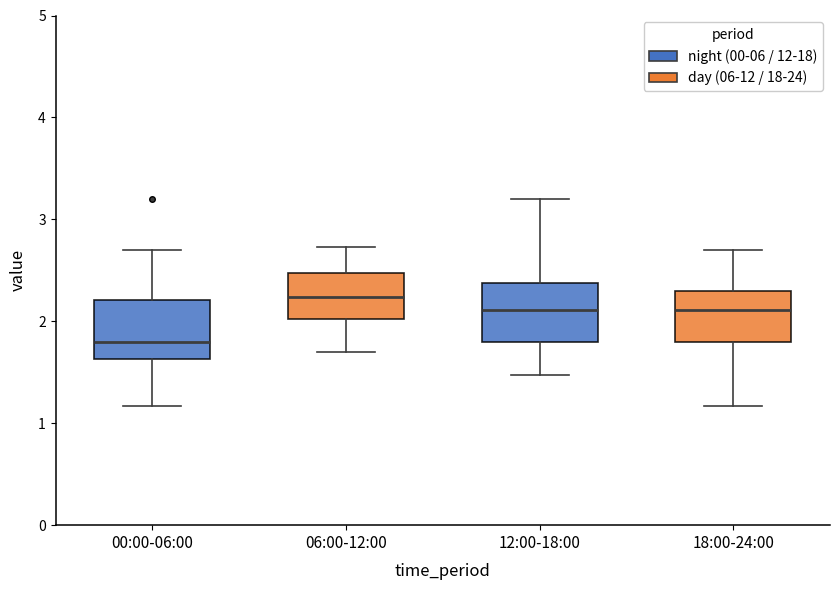

Reading left to right, read every box against the y-axis: the position of its median line, the range the box covers, and the ends of its whiskers. The values are not printed on the chart, so give them approximately, as read against the axis.

00:00-06:00: median 1.8, box 1.6 to 2.2, whiskers 1.2 to 2.7
06:00-12:00: median 2.2, box 2.0 to 2.5, whiskers 1.7 to 2.7
12:00-18:00: median 2.1, box 1.8 to 2.4, whiskers 1.5 to 3.2
18:00-24:00: median 2.1, box 1.8 to 2.3, whiskers 1.2 to 2.7